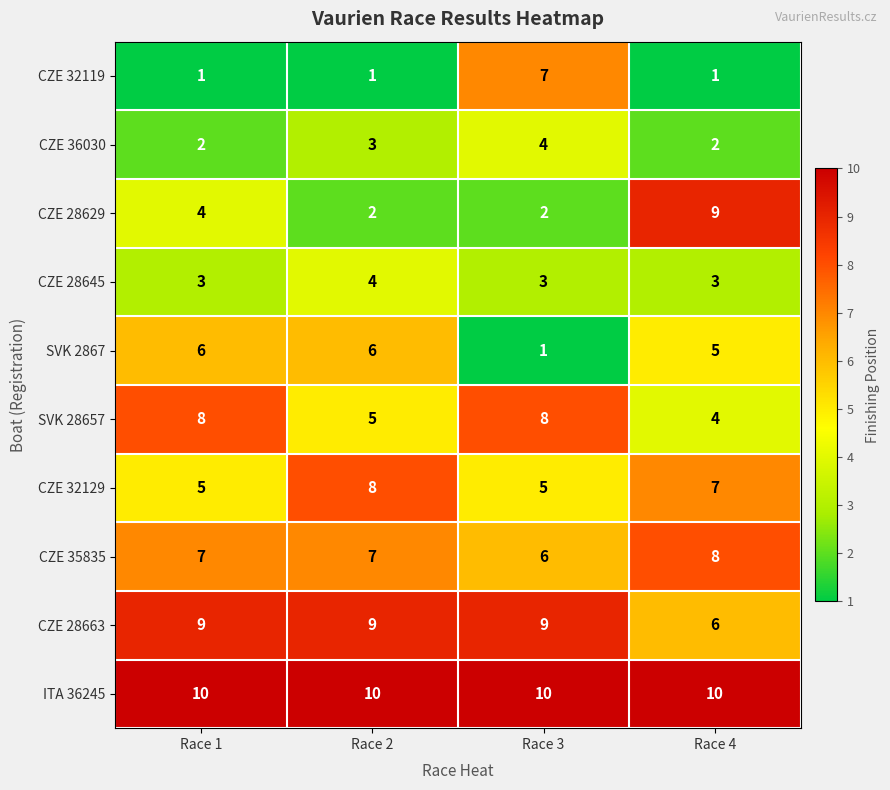

At how many categories does at least one series exceed 8?

4